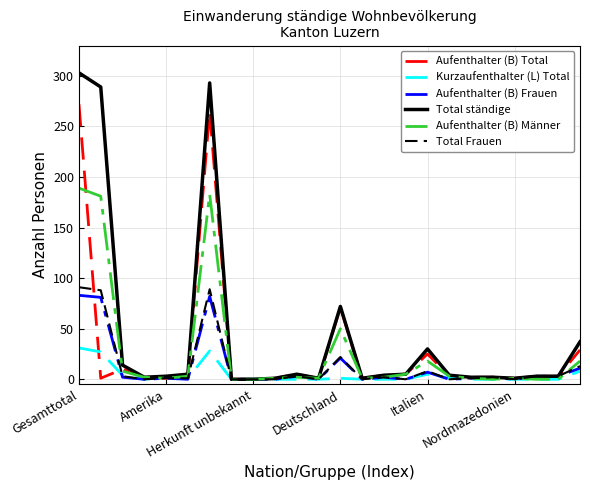

Which series has the largest range (max minus min)?

Total ständige